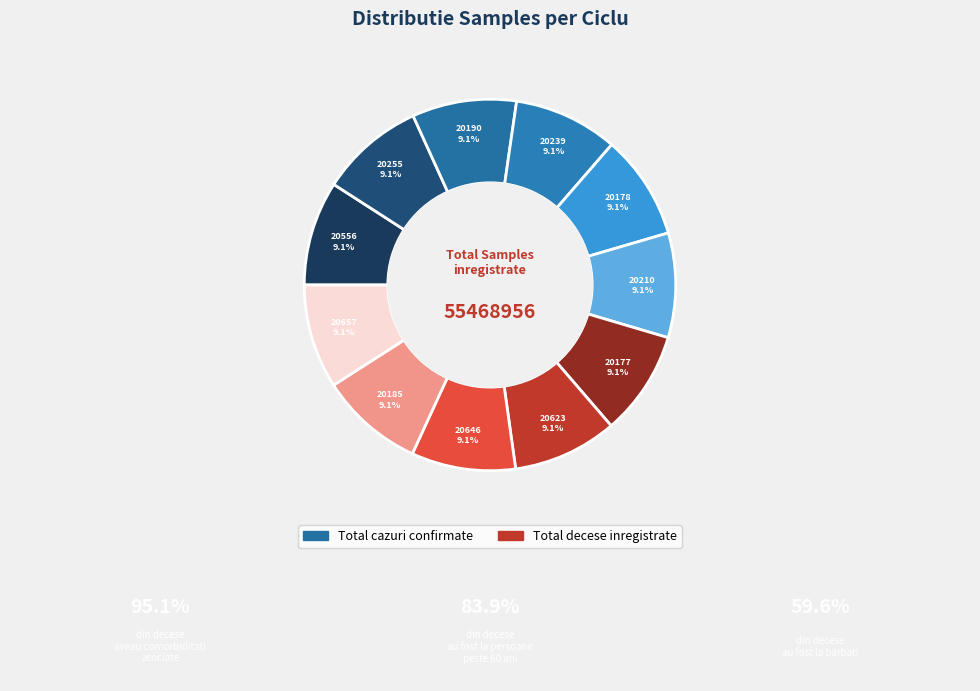

Rank the categories by value from lowest to highest.

28-20657, 28-20185, 28-20646, 28-20239, 28-20190, 28-20623, 28-20210, 28-20556, 28-20255, 28-20177, 28-20178